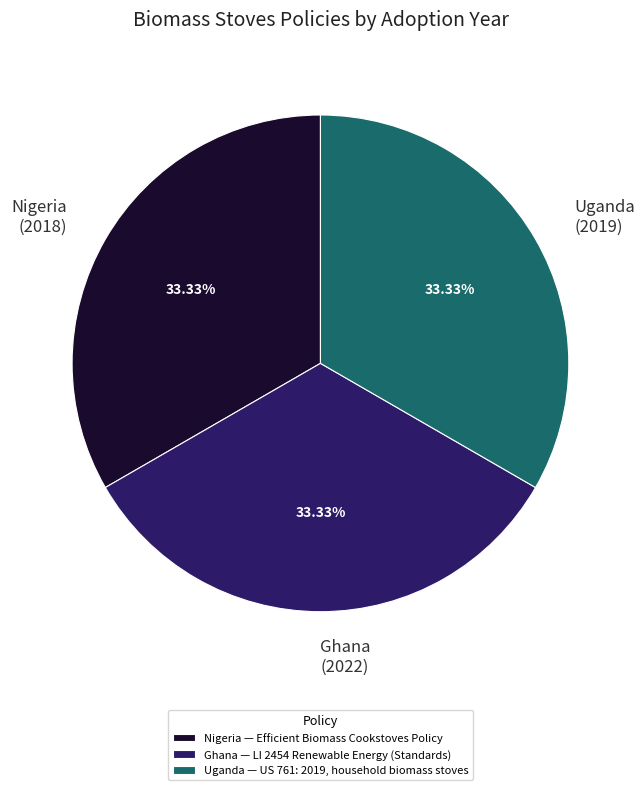

How many segments does this pie chart have?

3